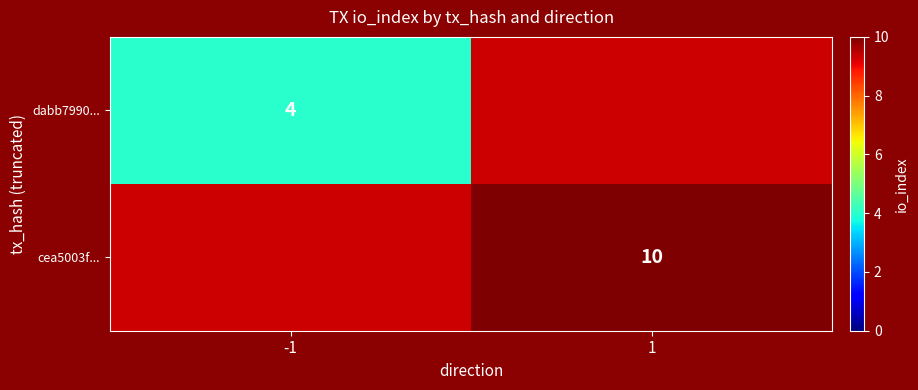

The dabb7990... series shows 4 at -1. True or false?

True